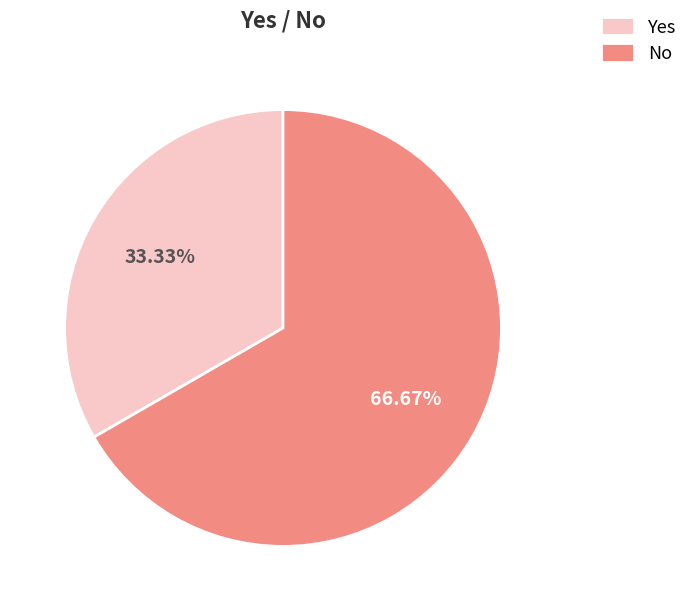

Does Yes represent more than half of the total?

No